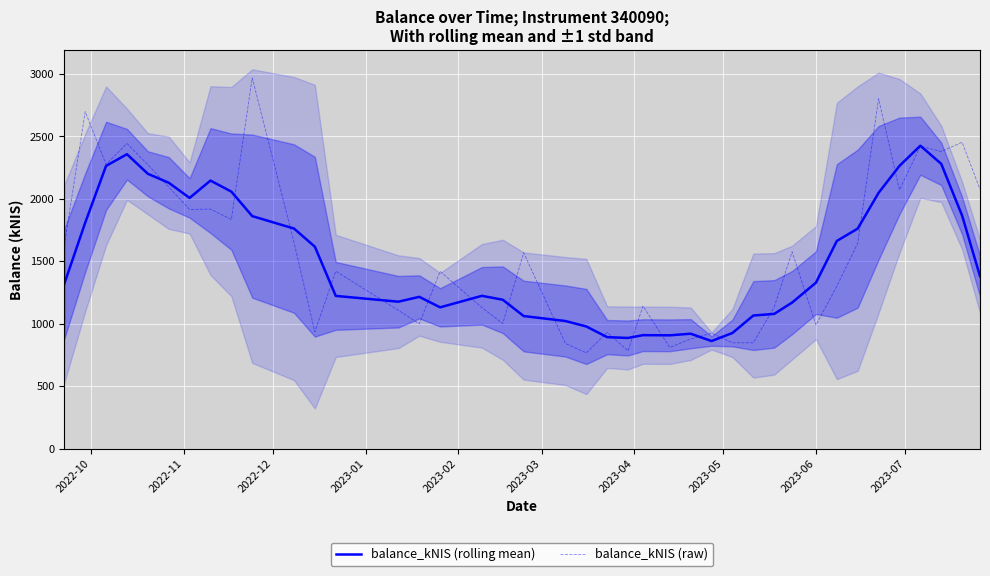

What is the maximum value for balance_kNIS (rolling mean)?

2426.1